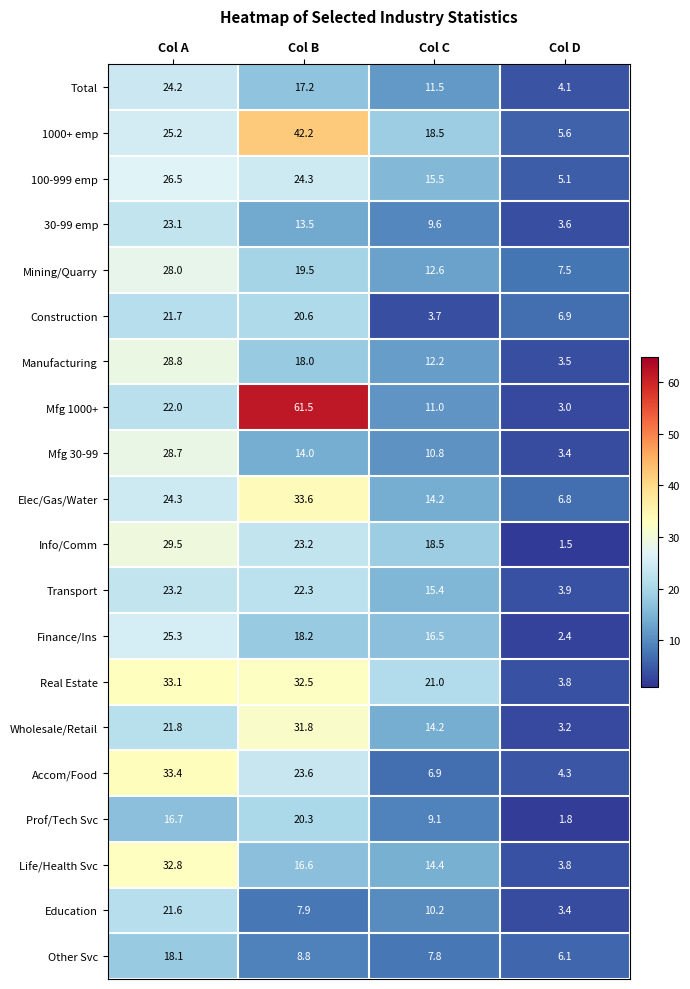

At Col A, list the series in order from smallest to largest.

Prof/Tech Svc, Other Svc, Education, Construction, Wholesale/Retail, Mfg 1000+, 30-99 emp, Transport, Total, Elec/Gas/Water, 1000+ emp, Finance/Ins, 100-999 emp, Mining/Quarry, Mfg 30-99, Manufacturing, Info/Comm, Life/Health Svc, Real Estate, Accom/Food